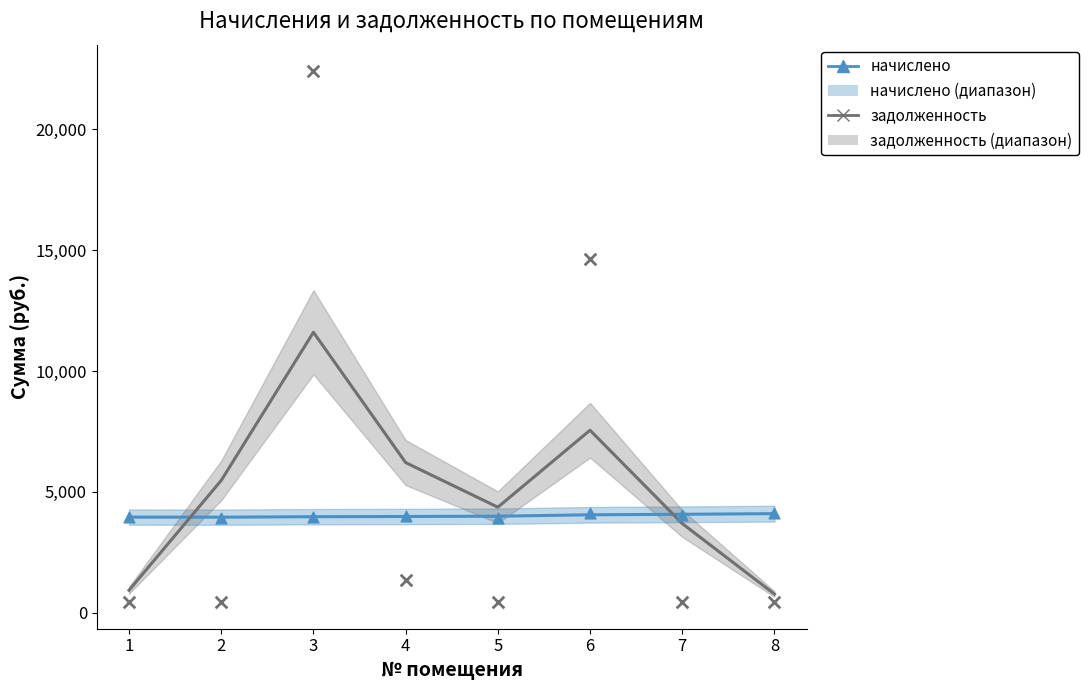

Which series has the largest total across all categories?

задолженность